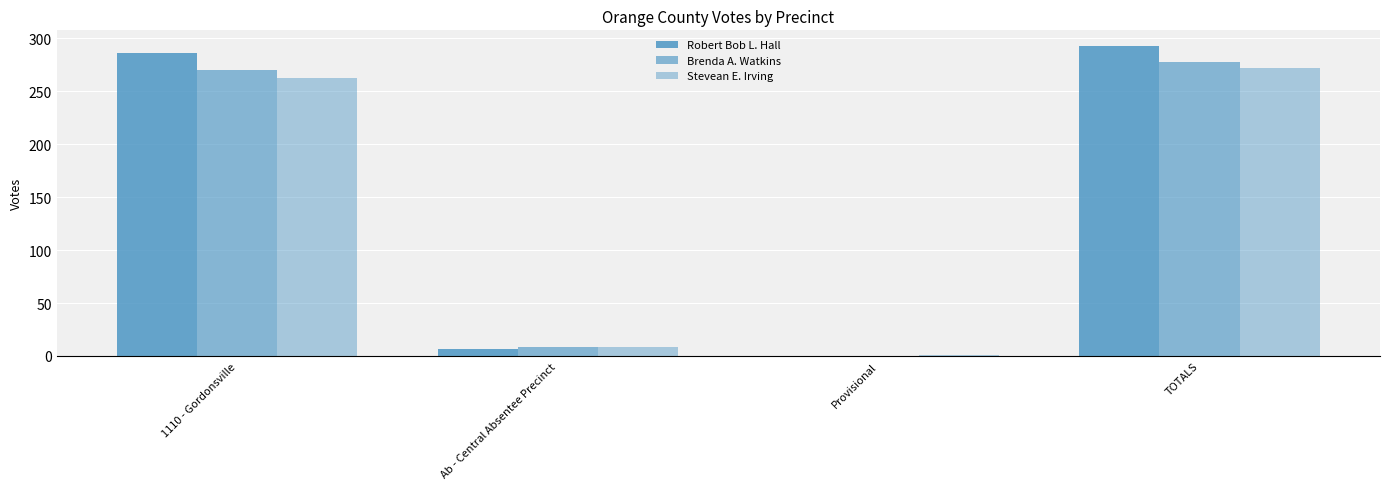

Reading right to left, what are all the values shown in this chart?

Robert Bob L. Hall: TOTALS=293	Provisional=0	Ab - Central Absentee Precinct=7	1110 - Gordonsville=286
Brenda A. Watkins: TOTALS=278	Provisional=0	Ab - Central Absentee Precinct=8	1110 - Gordonsville=270
Stevean E. Irving: TOTALS=272	Provisional=1	Ab - Central Absentee Precinct=8	1110 - Gordonsville=263